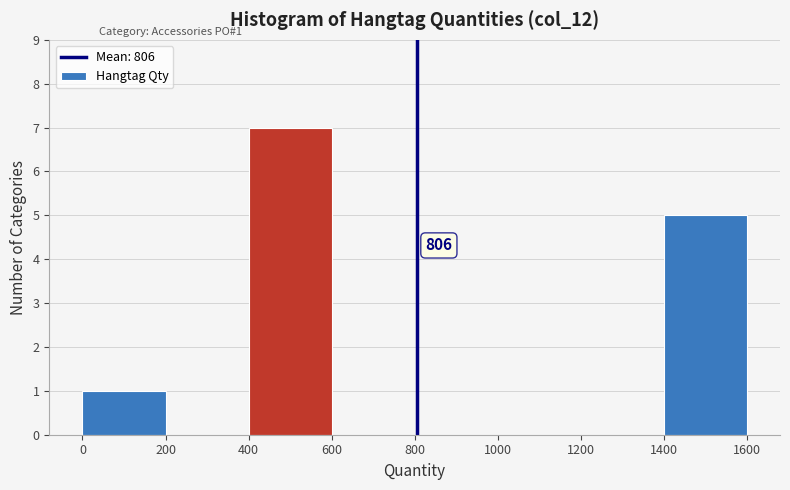

Over which range of the x-axis is the bar tallest?

400 to 600